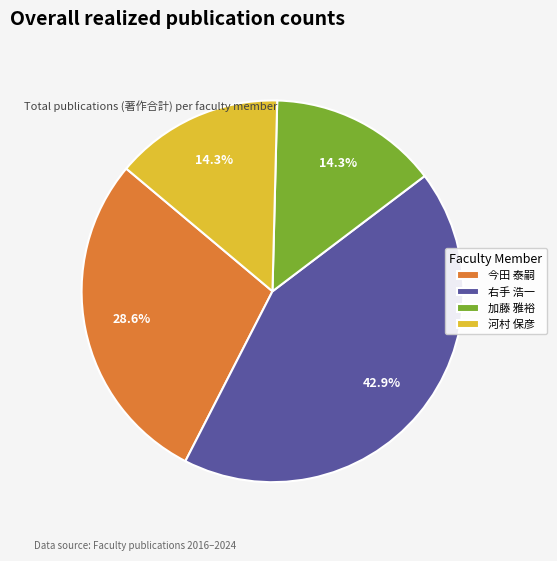

Combined, do 加藤 雅裕 and 河村 保彦 account for over 50%?

No